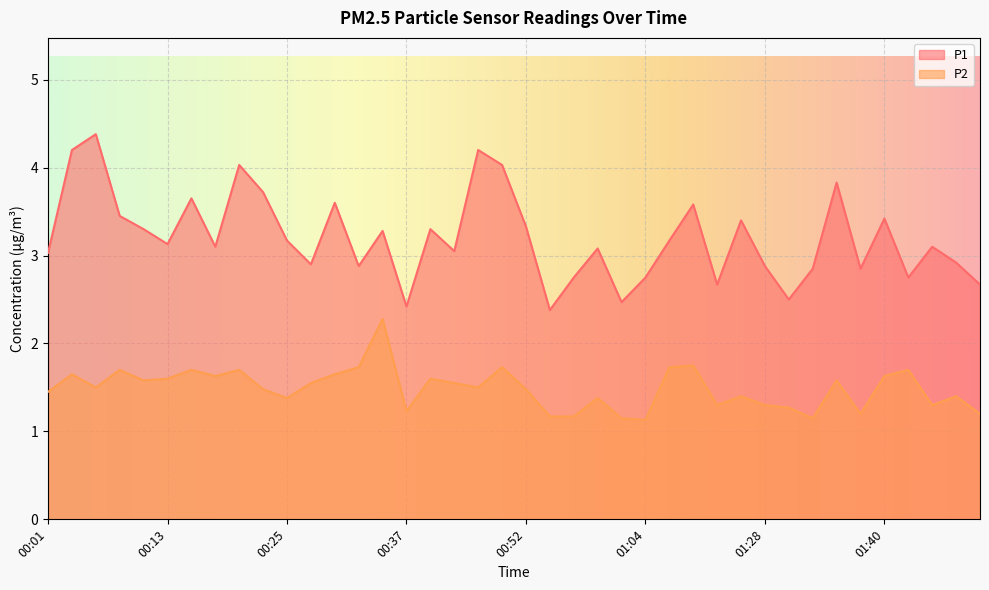

What is the total value across all series at 00:30?

5.2